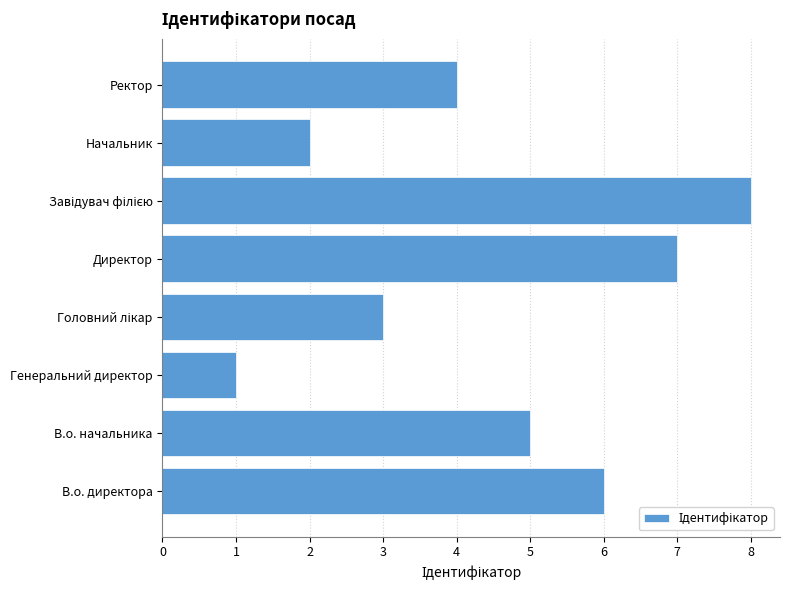

What is the maximum value shown in the chart?

8